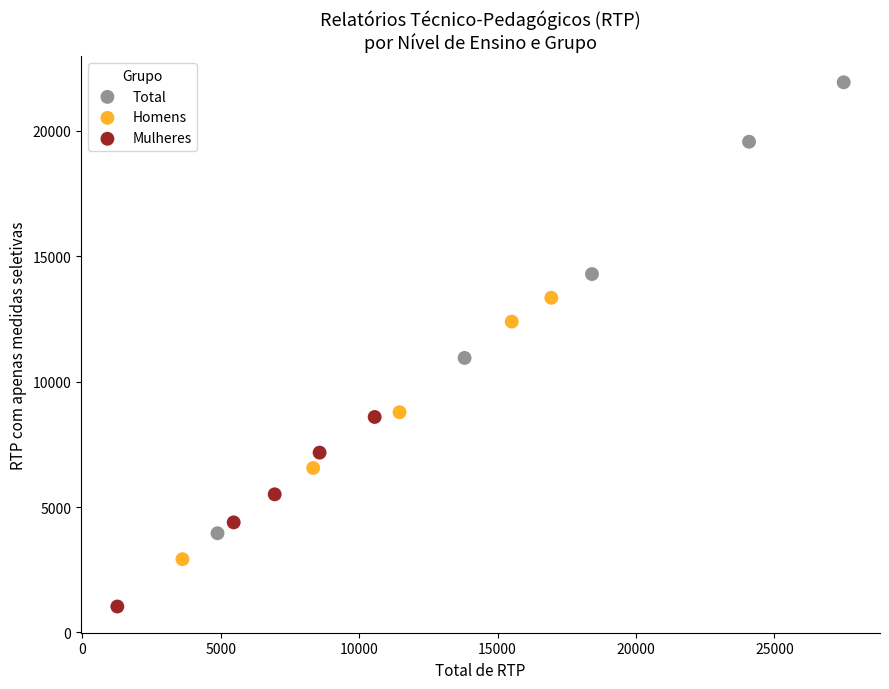

Which series reaches the minimum Y coordinate?

Mulheres